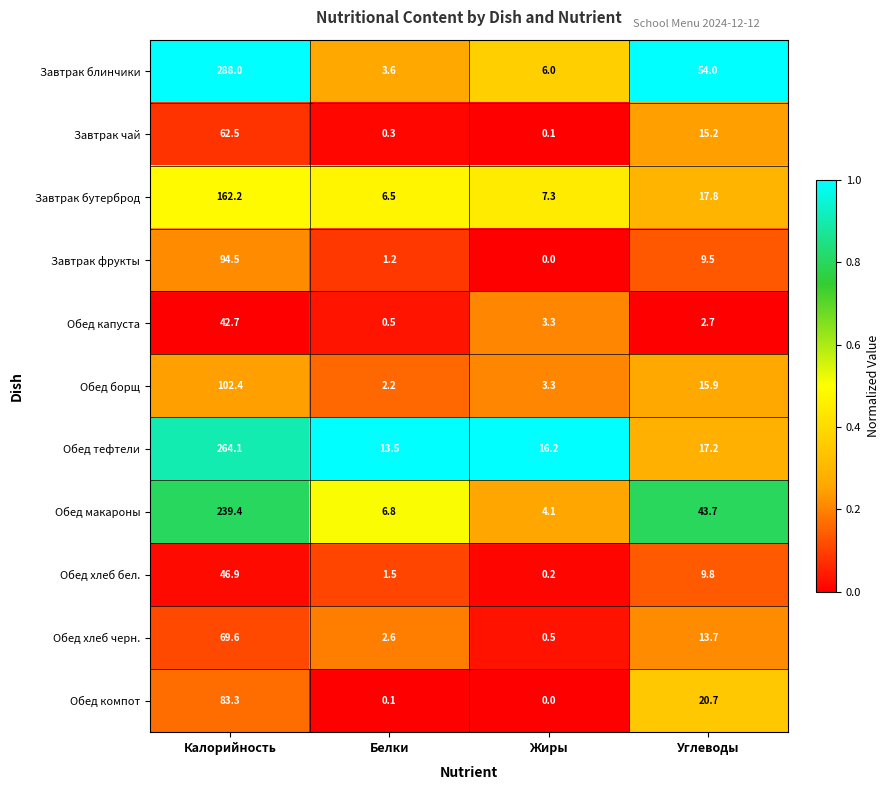

What is the average value of the Обед тефтели series?

77.8